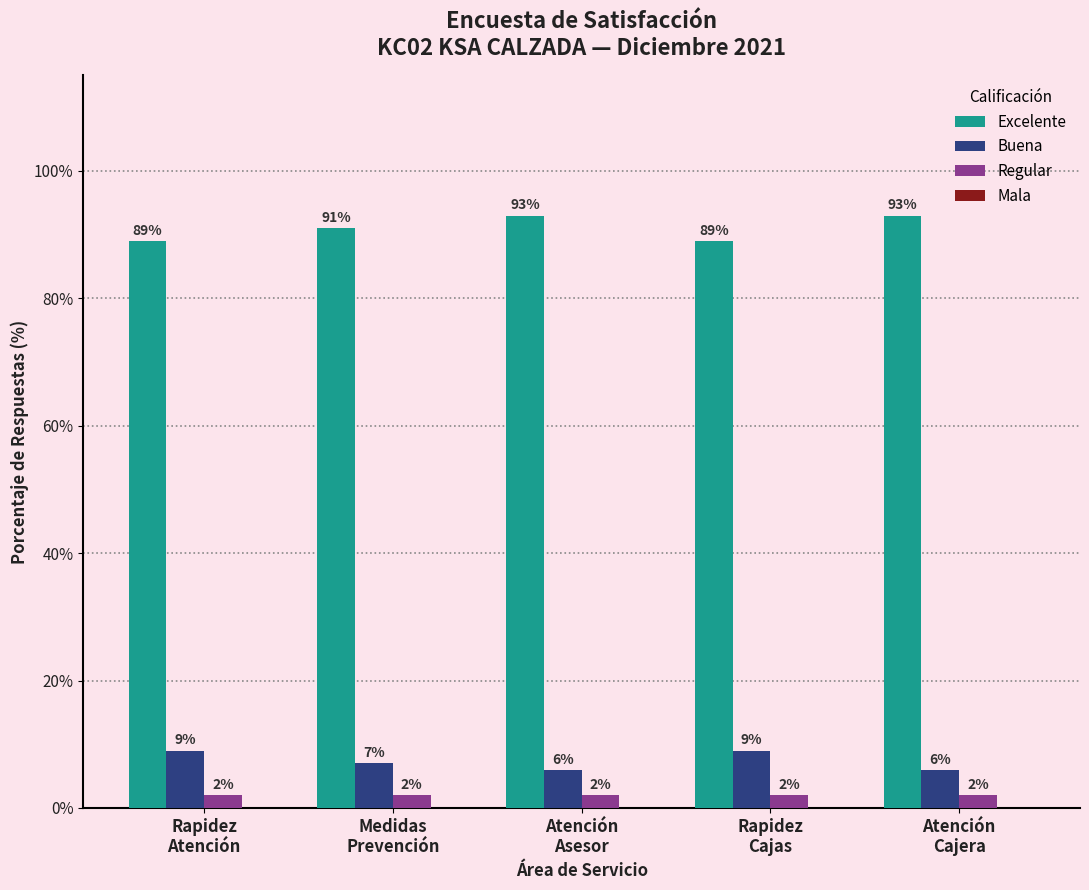

Reading right to left, transcribe all the data shown in this chart.

Excelente: 93	89	93	91	89
Buena: 6	9	6	7	9
Regular: 2	2	2	2	2